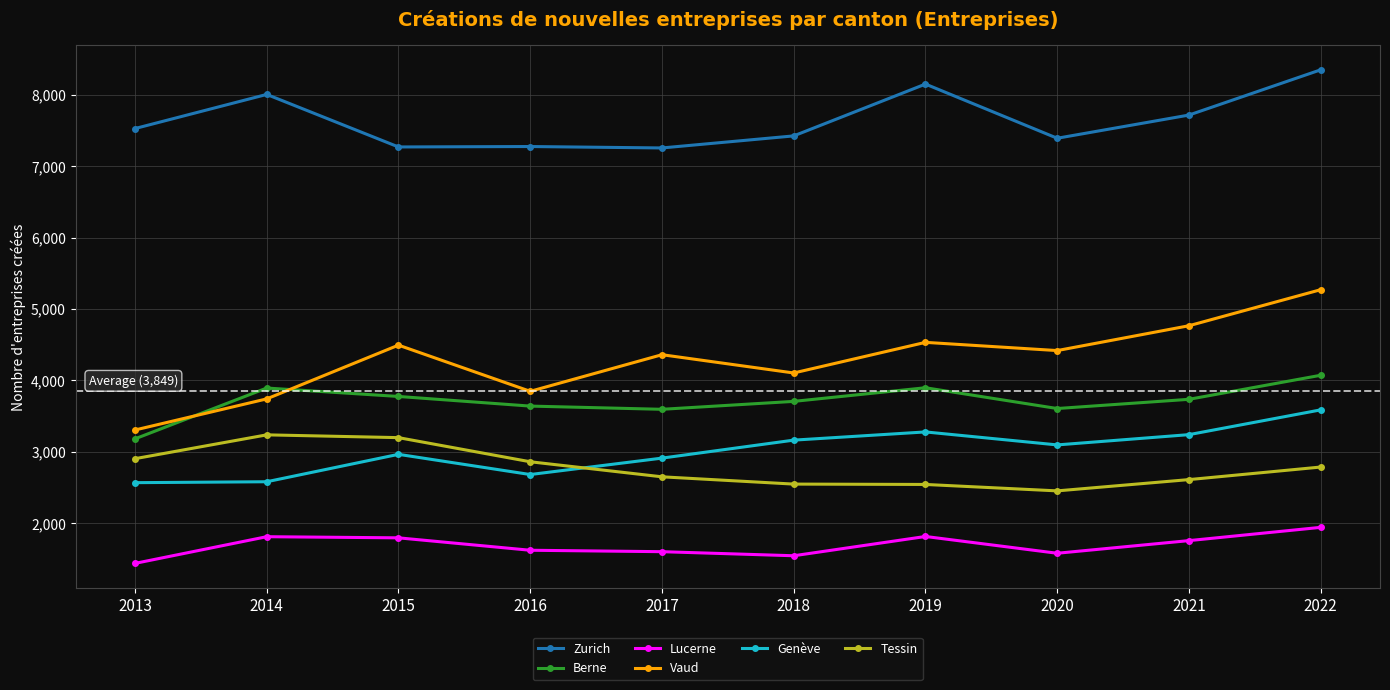

What is the value of the Genève point at the 2nd from the left?

2578